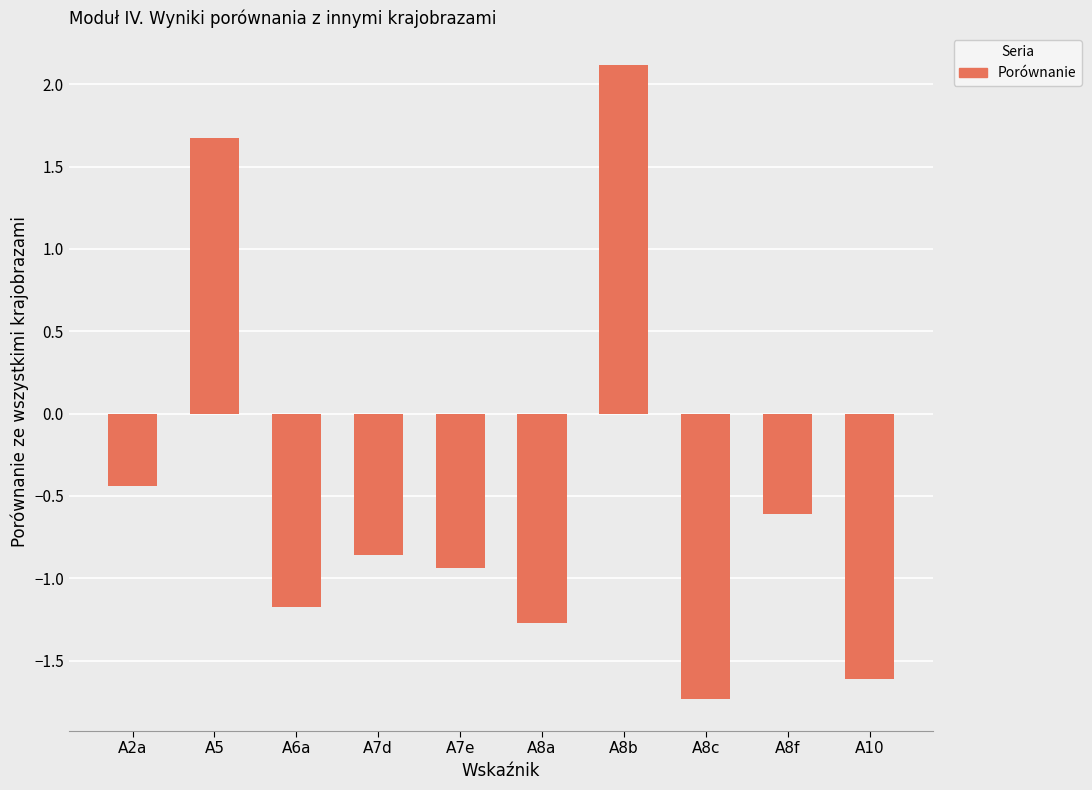

List the labels in order of value, smallest first.

A8c, A10, A8a, A6a, A7e, A7d, A8f, A2a, A5, A8b